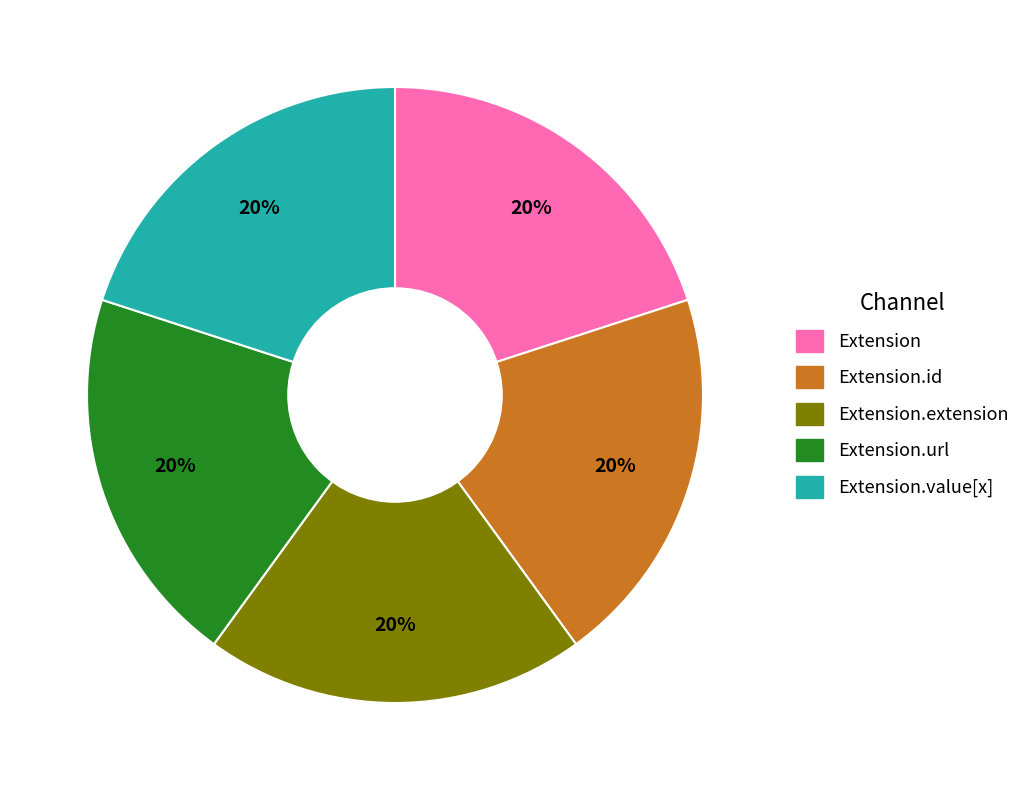

Is there a majority slice in this chart?

No